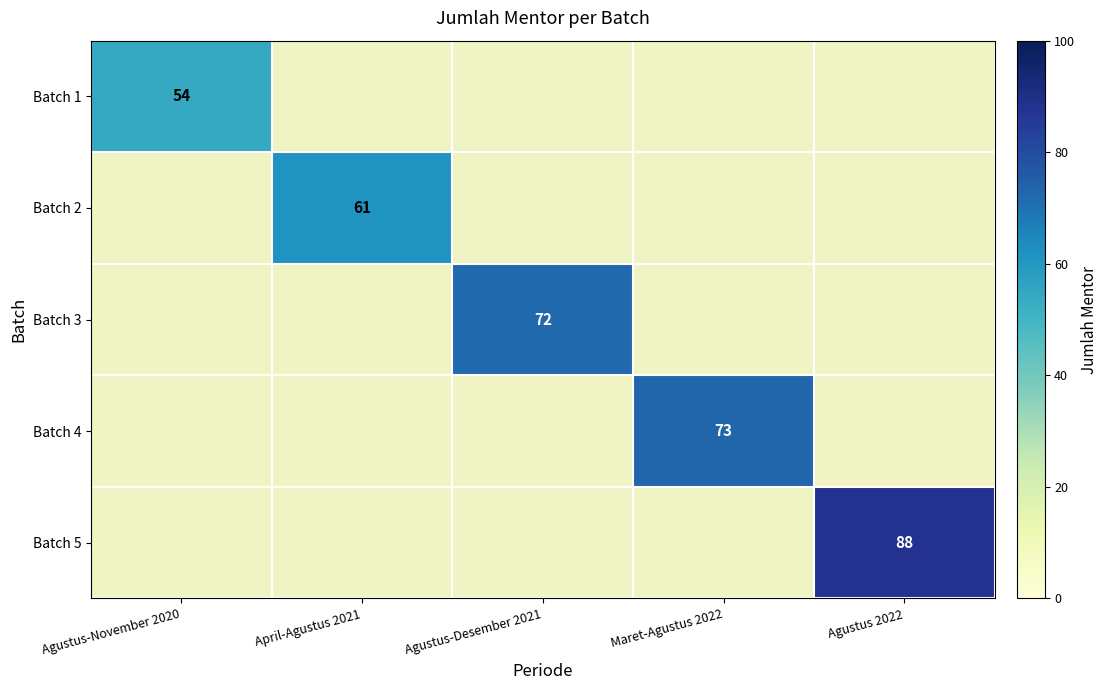

Is it true that Batch 5 equals 88 at Agustus 2022?

True